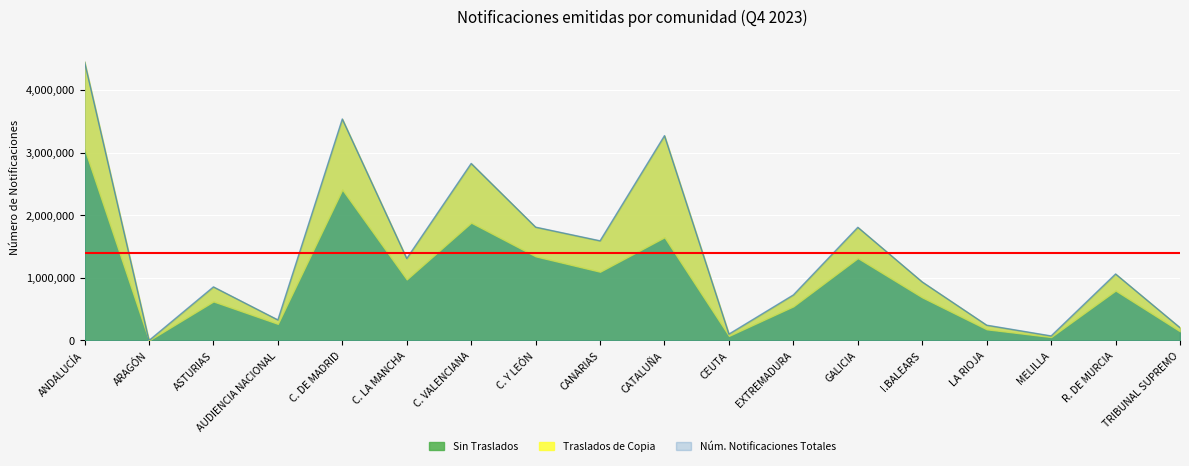

What is the greatest value displayed?

4450172